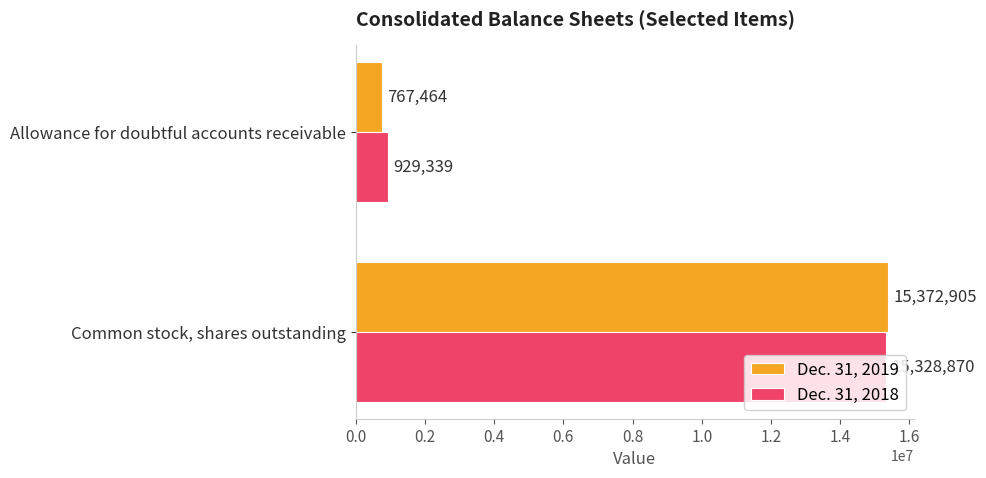

At which category is the sum across all series the highest?

Common stock, shares outstanding